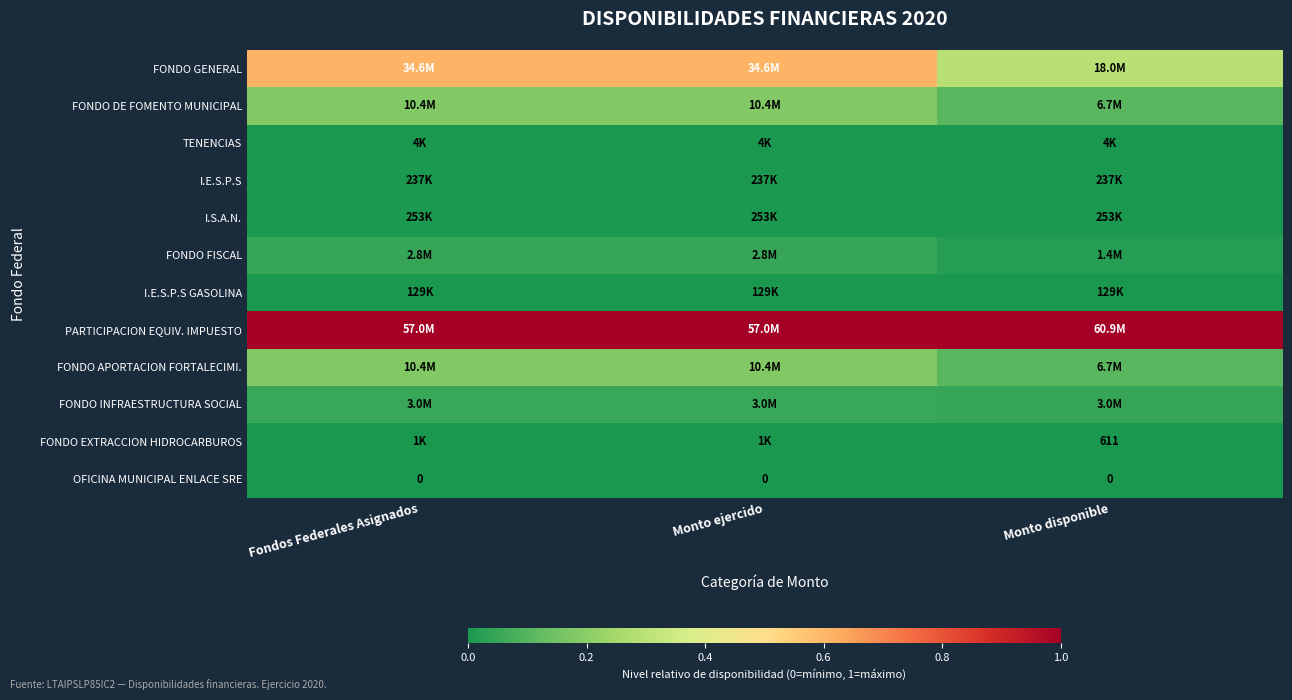

Is it true that I.S.A.N. equals 0.0 at Monto ejercido?

False